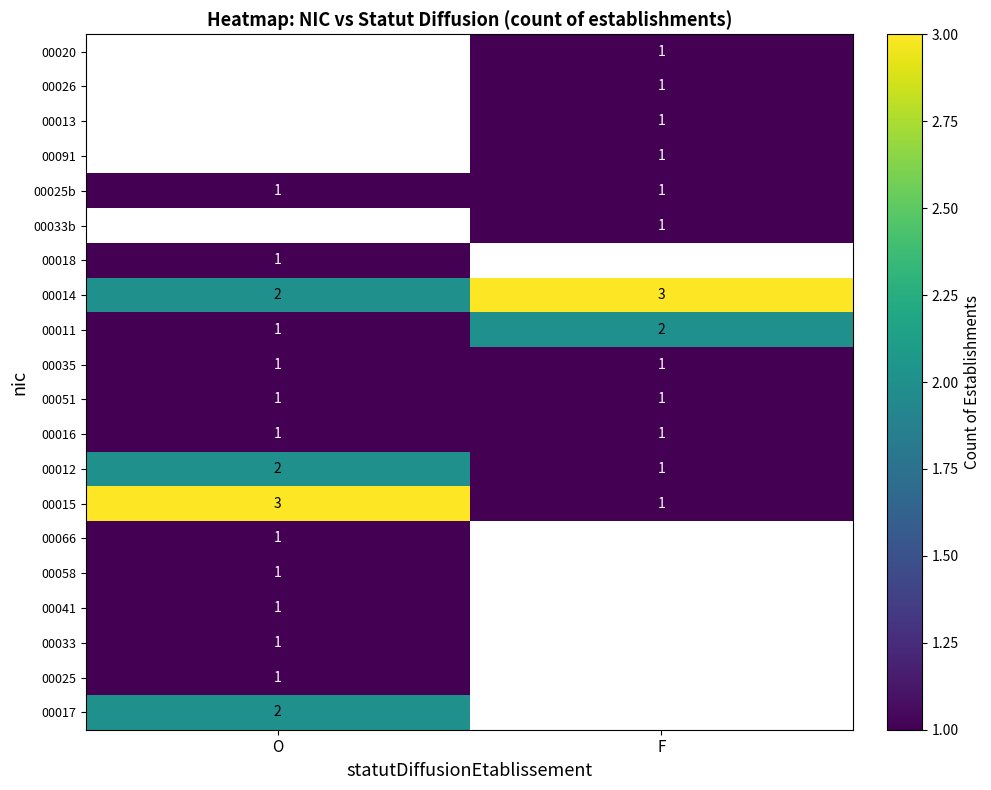

How many series are shown in this chart?

20